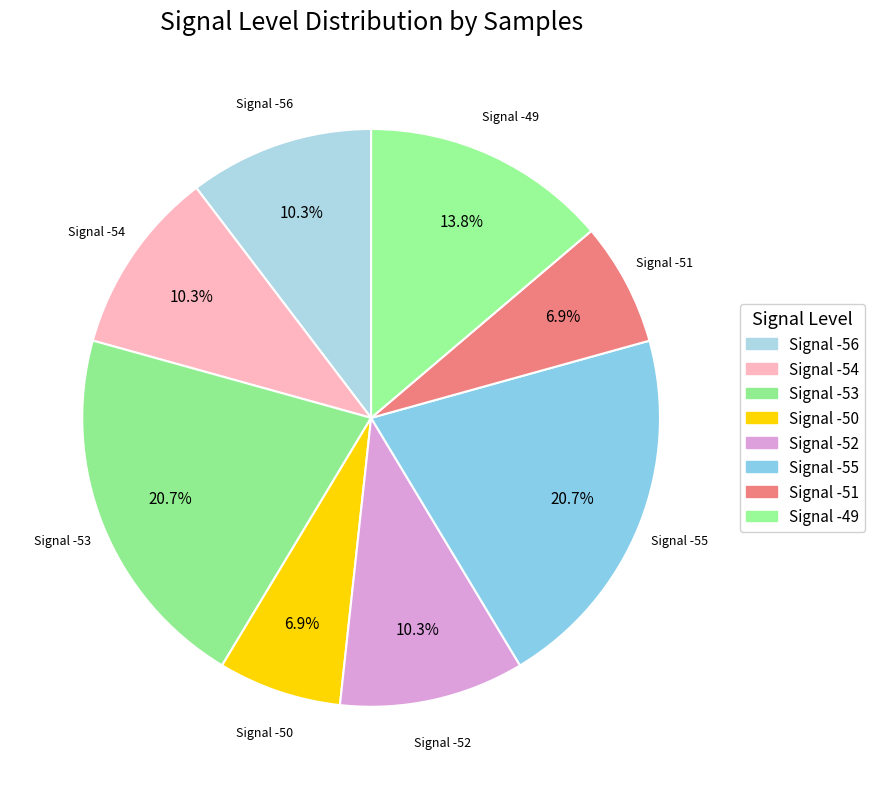

How many slices are in this pie chart?

8